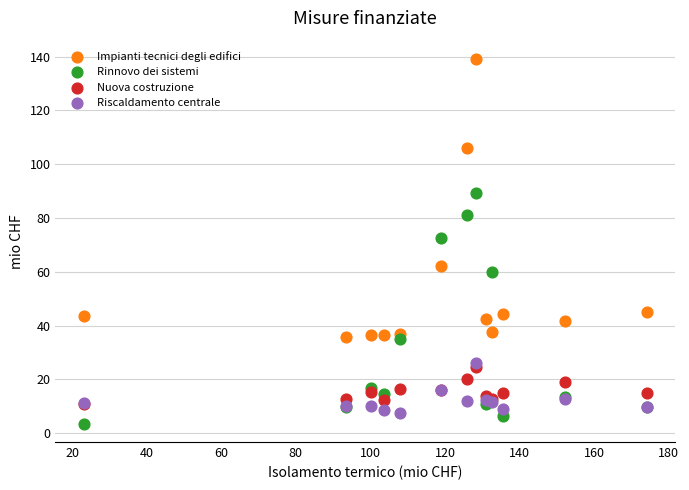

Which series has the largest Y range (max minus min)?

Impianti tecnici degli edifici